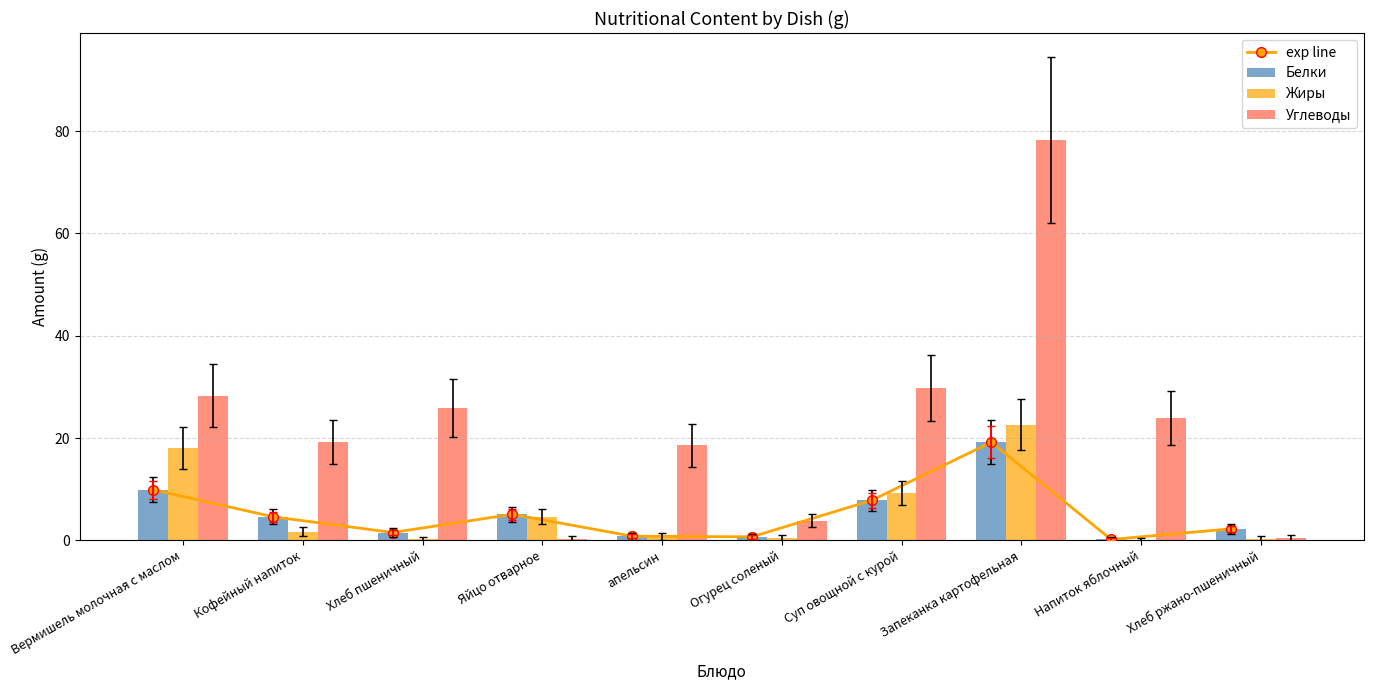

Reading right to left, transcribe all the data shown in this chart.

exp line: 2.2	0.2	19.2	7.8	0.7	0.8	5.1	1.5	4.6	9.9
Белки: 2.2	0.2	19.2	7.8	0.7	0.8	5.1	1.5	4.6	9.9
Жиры: 0.3	0.0	22.6	9.3	0.5	0.8	4.6	0.2	1.7	18.1
Углеводы: 0.4	23.9	78.3	29.7	3.8	18.6	0.3	25.9	19.2	28.3